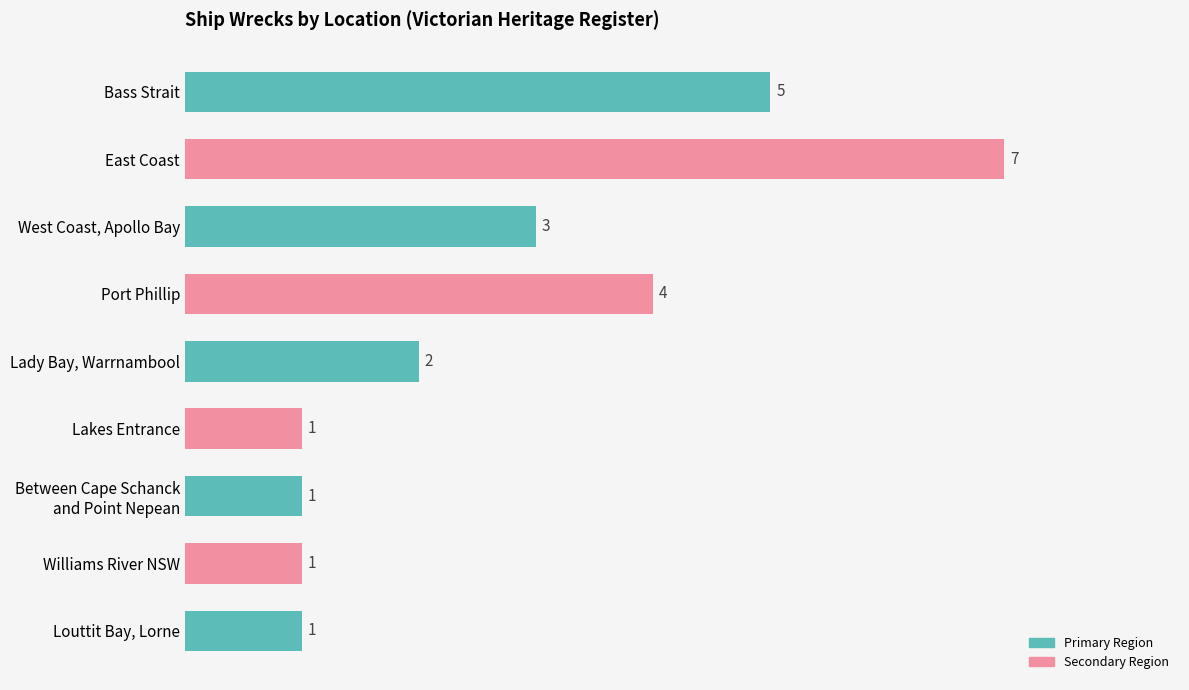

True or false: the data shows 4 at West Coast, Apollo Bay.

False